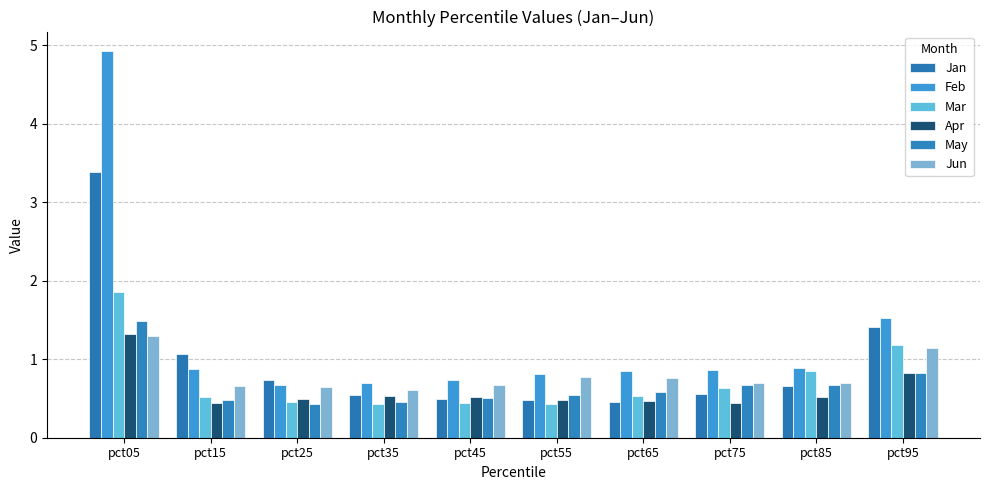

The value of Jan at pct95 is 0.8. True or false?

False